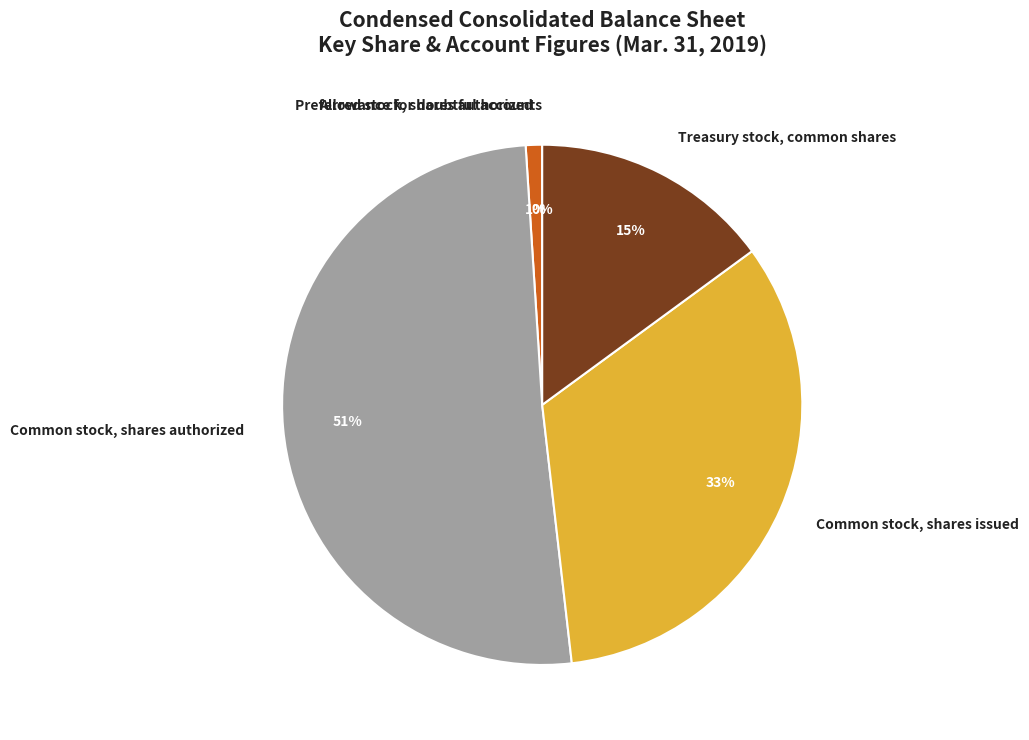

Is it true that Treasury stock, common shares is 15% of the pie?

True